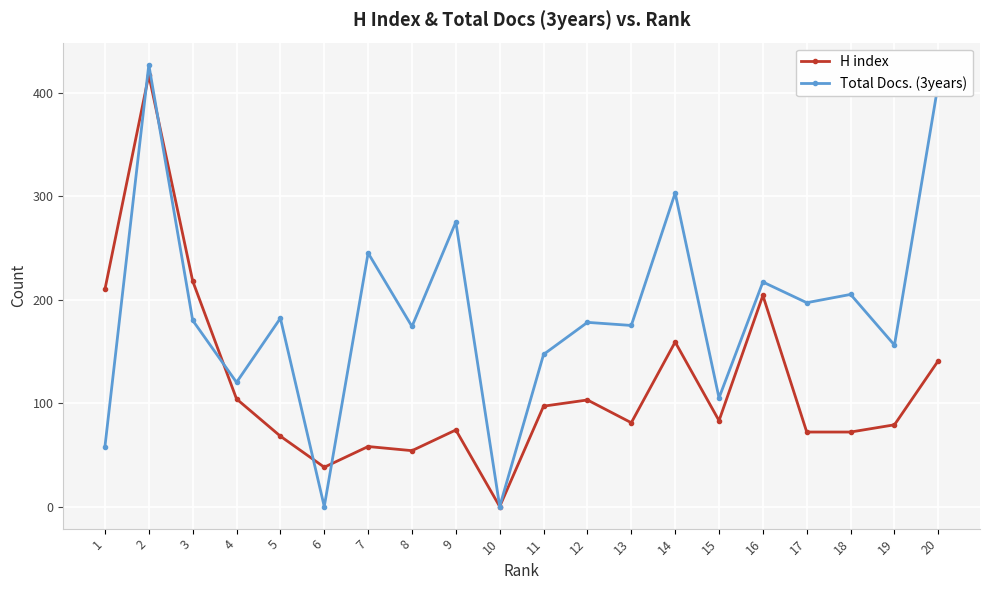

How many lines are shown in the chart?

2